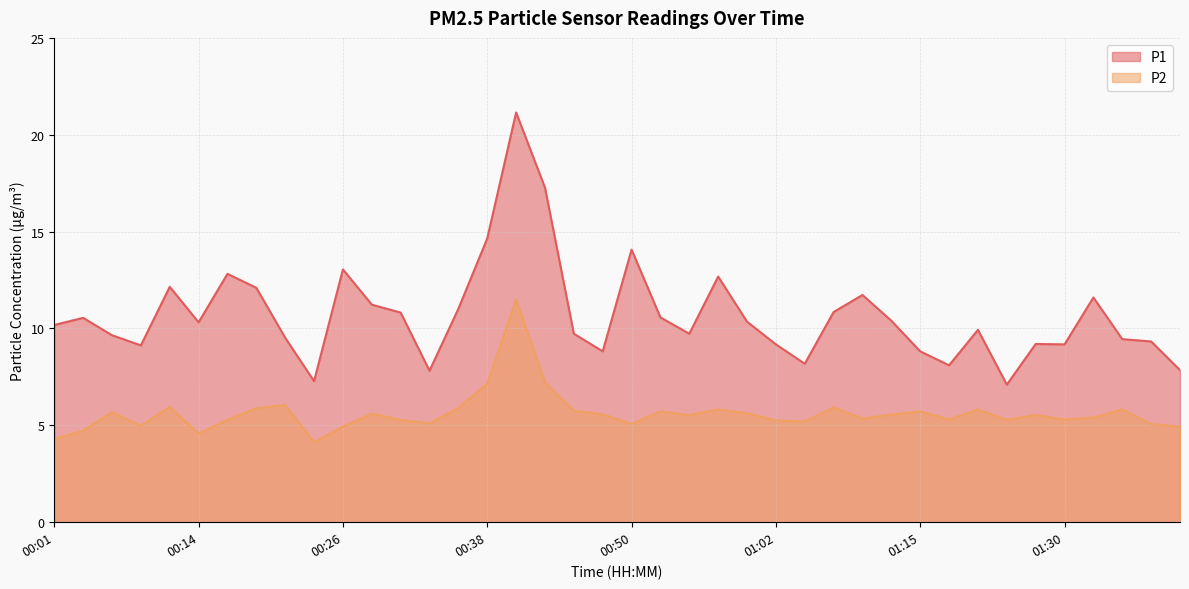

What is the lowest value of the P1 series?

7.1